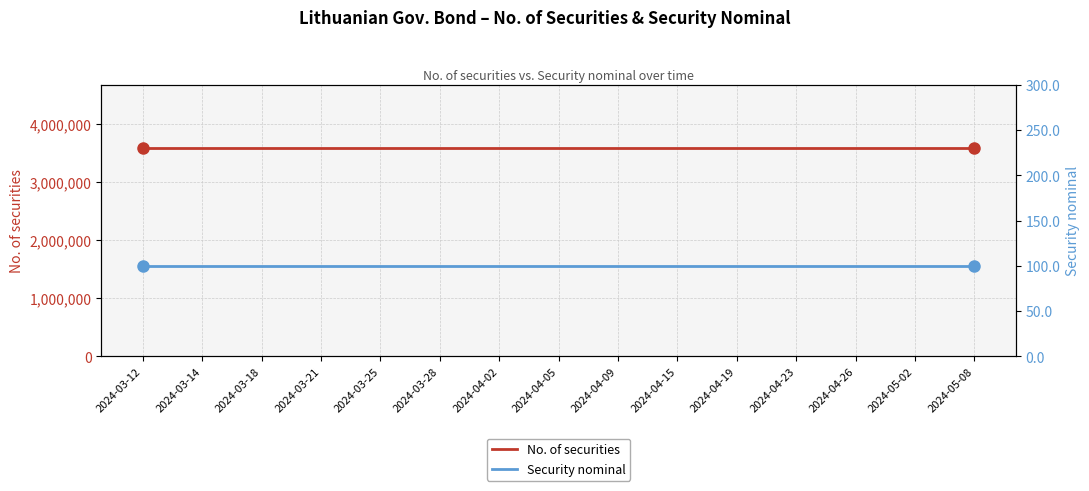

What is the sum of all Security nominal values?

1500